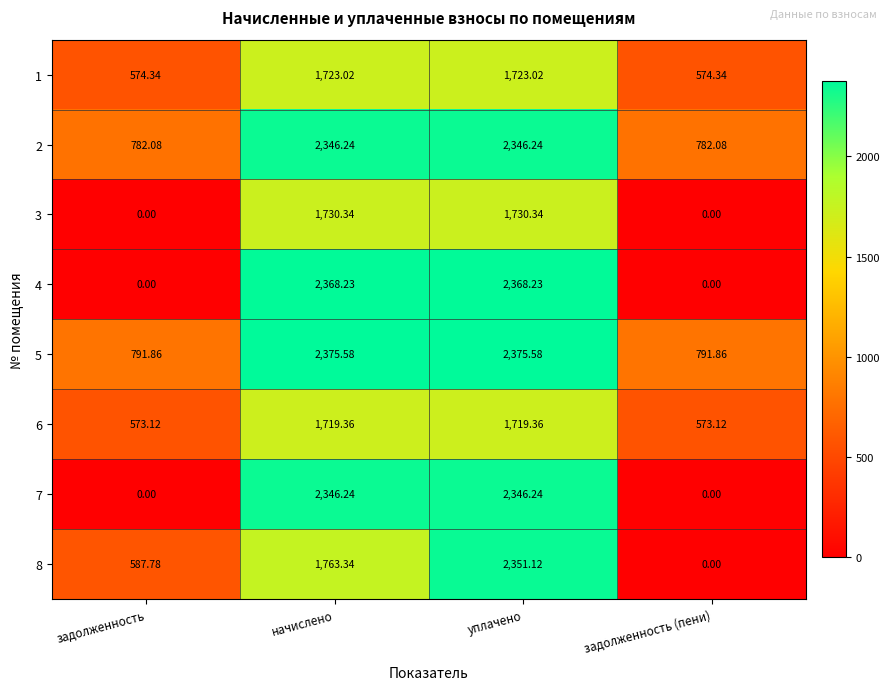

Is the value of 5 at начислено greater than the value of 2 at уплачено?

Yes